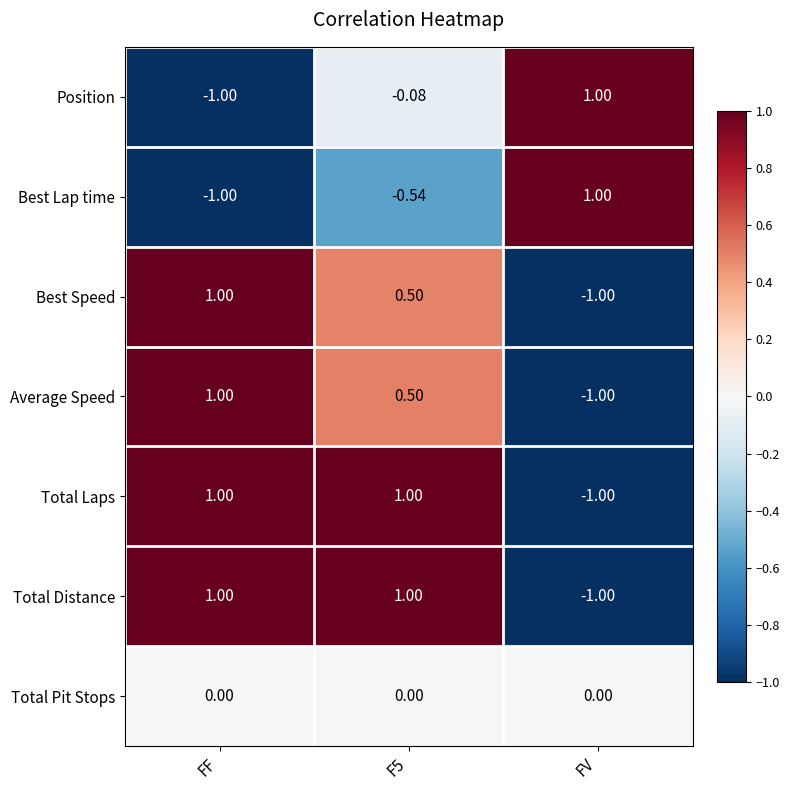

Is the value of Best Speed at FV greater than the value of Best Lap time at FV?

No